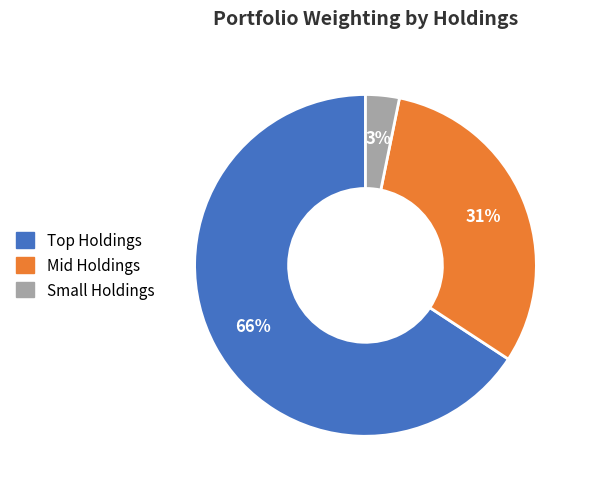

How many slices are in this pie chart?

3